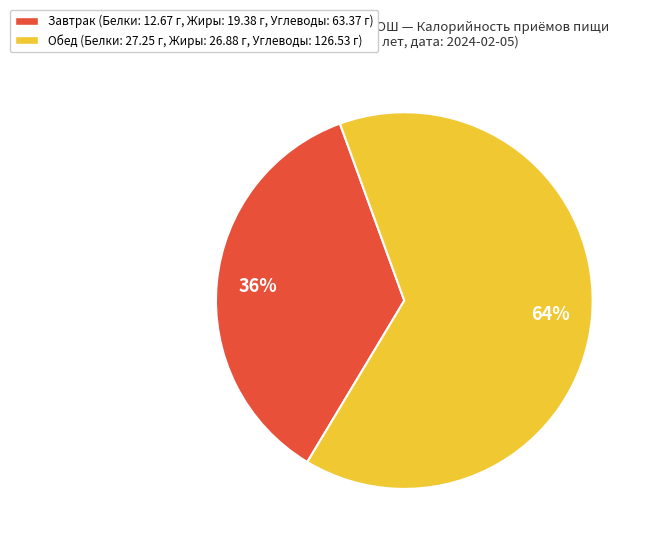

Between Завтрак (Белки: 12.67 г, Жиры: 19.38 г, Углеводы: 63.37 г) and Обед (Белки: 27.25 г, Жиры: 26.88 г, Углеводы: 126.53 г), which is larger?

Обед (Белки: 27.25 г, Жиры: 26.88 г, Углеводы: 126.53 г)